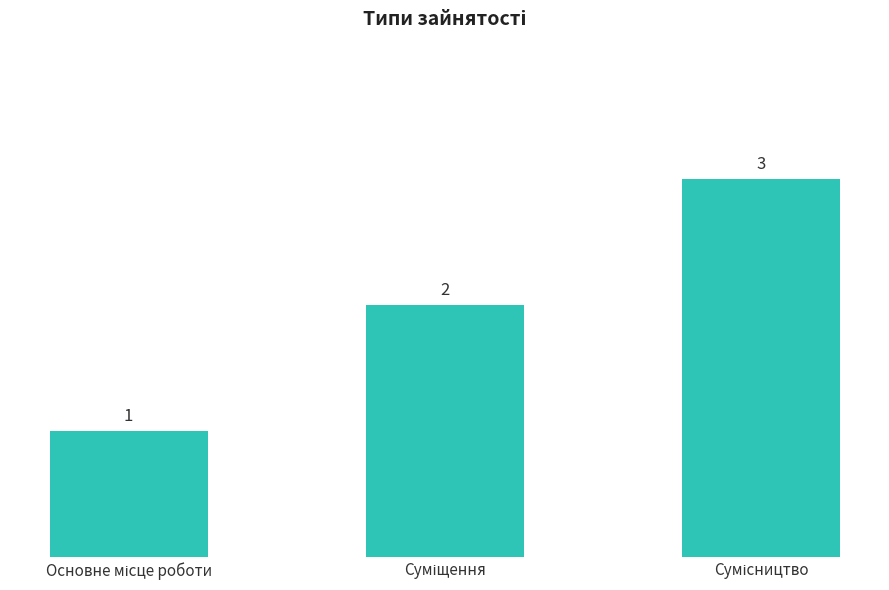

What is the sum of all values?

6